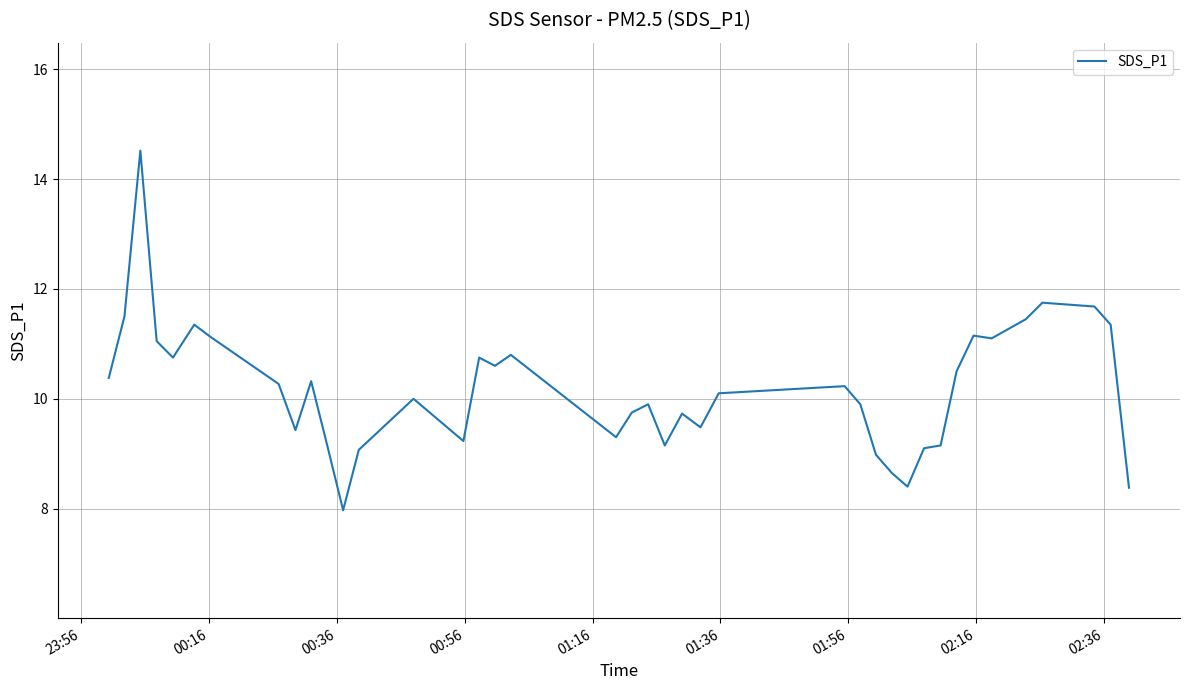

What is the maximum value shown in the chart?

14.5